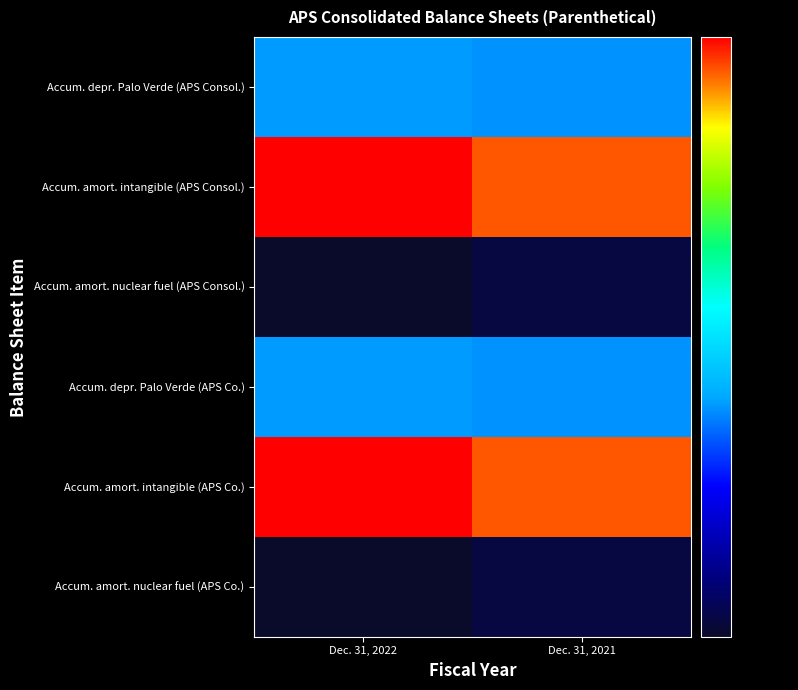

Reading left to right, what are all the values shown in this chart?

Accum. depr. Palo Verde (APS Consol.): Dec. 31, 2022=260754	Dec. 31, 2021=256884
Accum. amort. intangible (APS Consol.): Dec. 31, 2022=817961	Dec. 31, 2021=737694
Accum. amort. nuclear fuel (APS Consol.): Dec. 31, 2022=126157	Dec. 31, 2021=133122
Accum. depr. Palo Verde (APS Co.): Dec. 31, 2022=260754	Dec. 31, 2021=256884
Accum. amort. intangible (APS Co.): Dec. 31, 2022=816827	Dec. 31, 2021=736560
Accum. amort. nuclear fuel (APS Co.): Dec. 31, 2022=126157	Dec. 31, 2021=133122